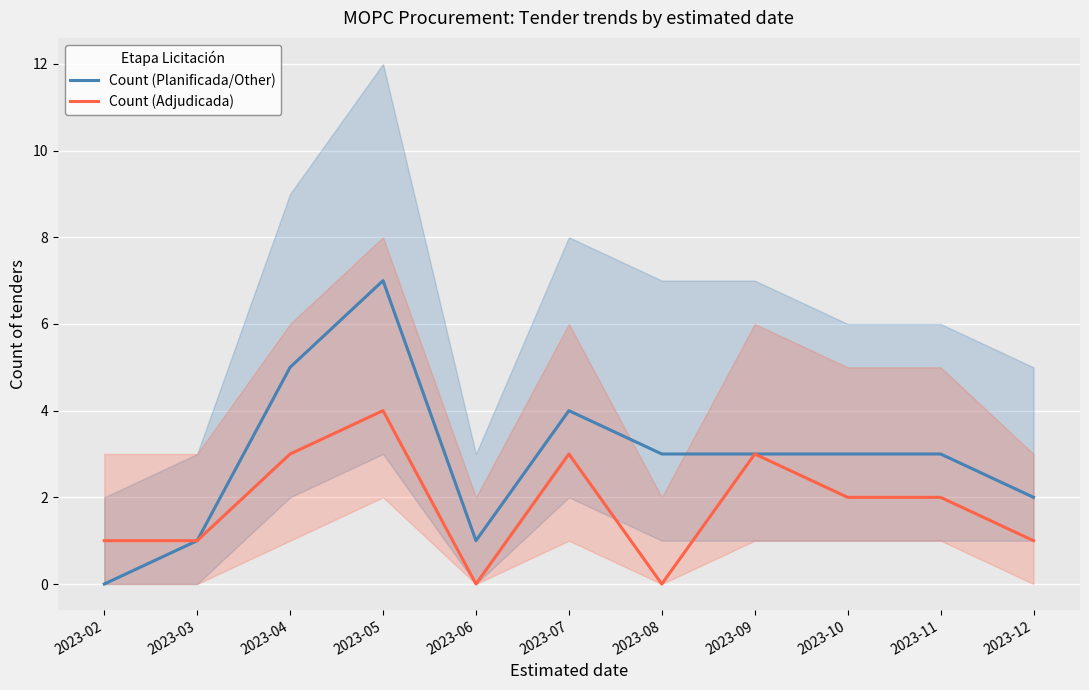

At how many categories does at least one series exceed 2?

7